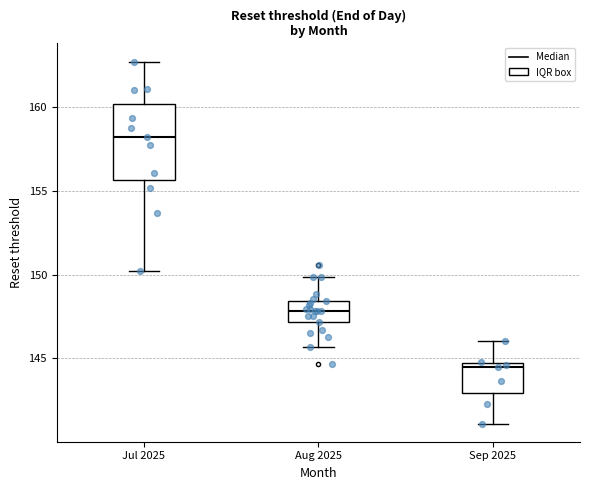

Where is the lower edge of the box for Aug 2025 on the y-axis? The values are not printed on the chart, so give them approximately, as read against the axis.

147.0